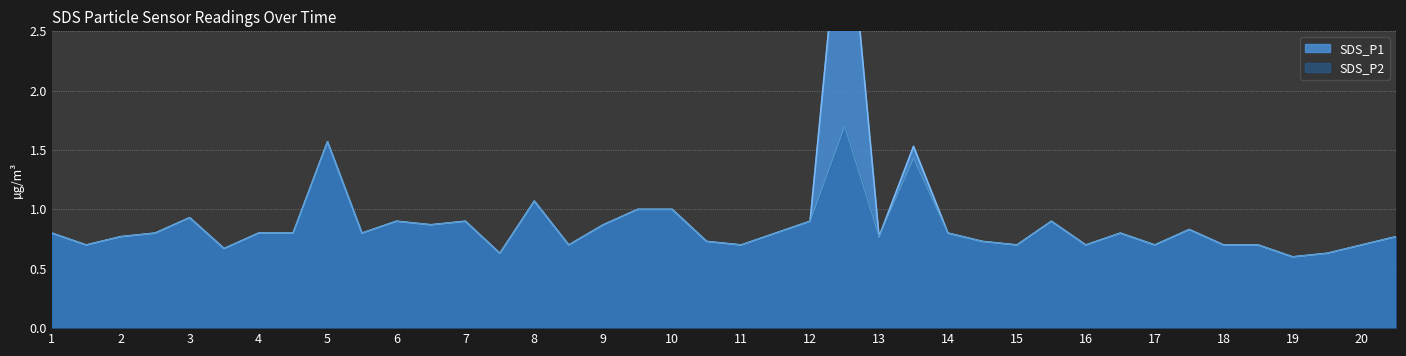

True or false: SDS_P2 and SDS_P1 cross at least once.

False